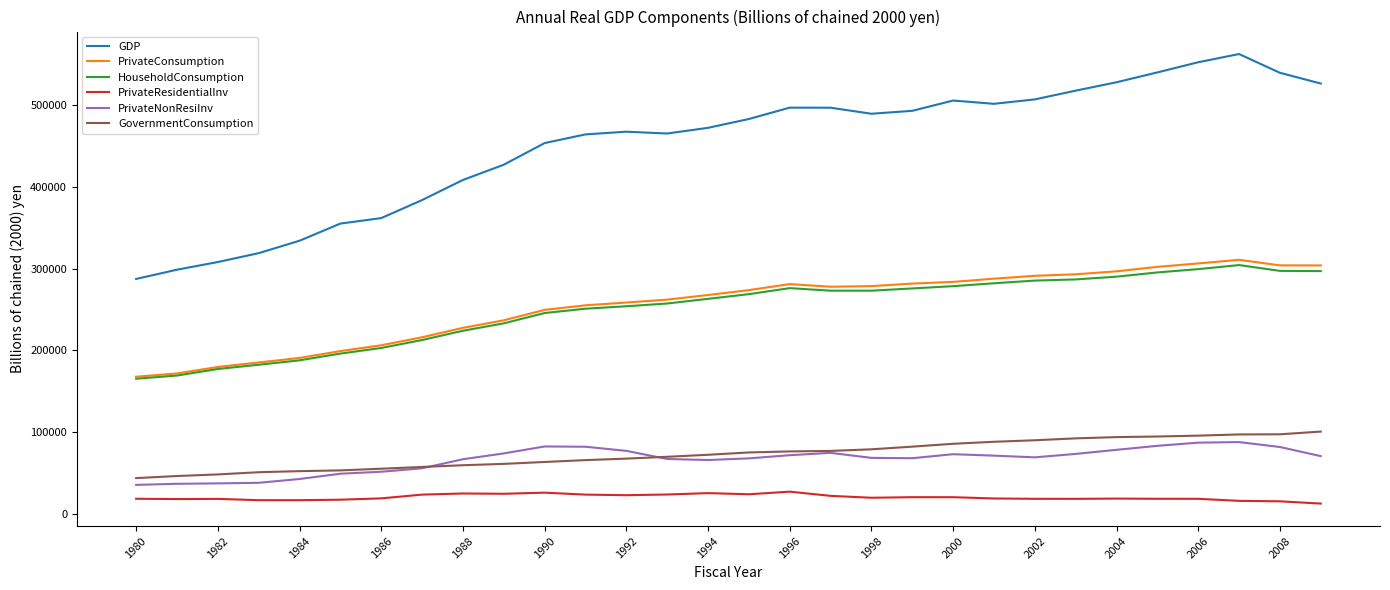

Which series has the widest spread of values?

GDP